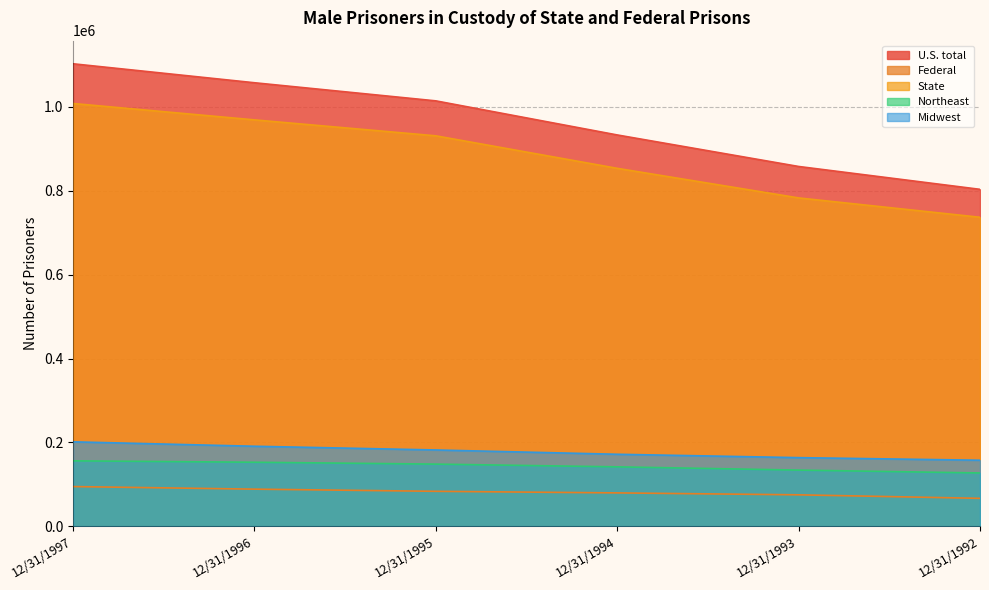

How many lines are shown in the chart?

5